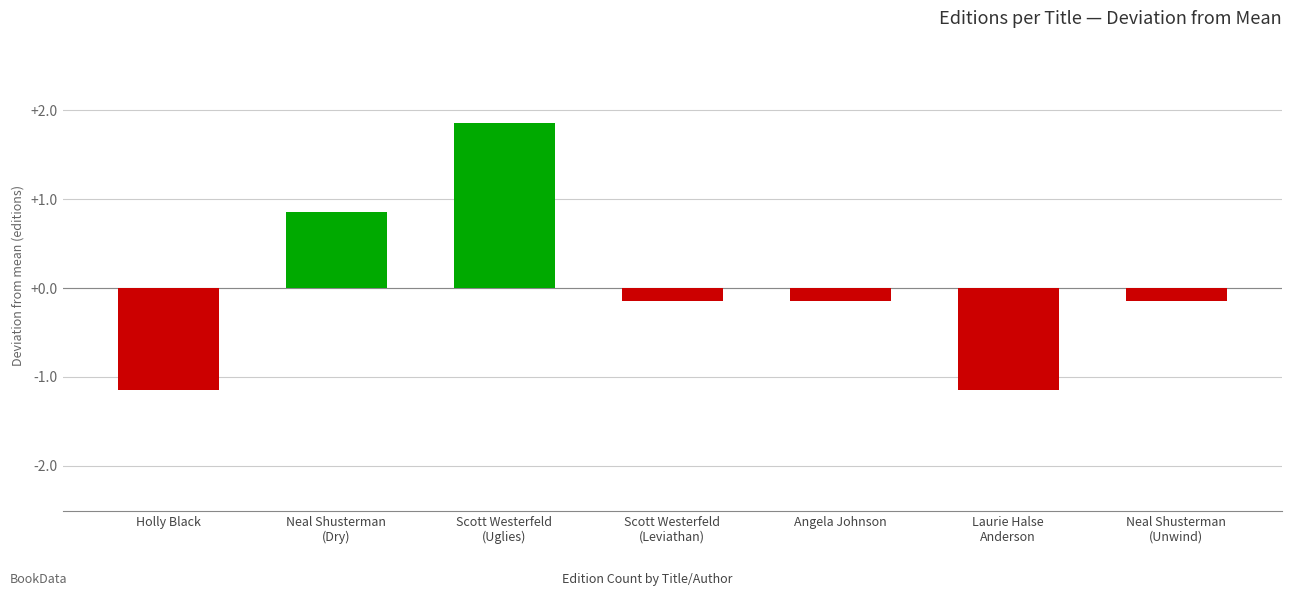

How many data points does each series have?

7